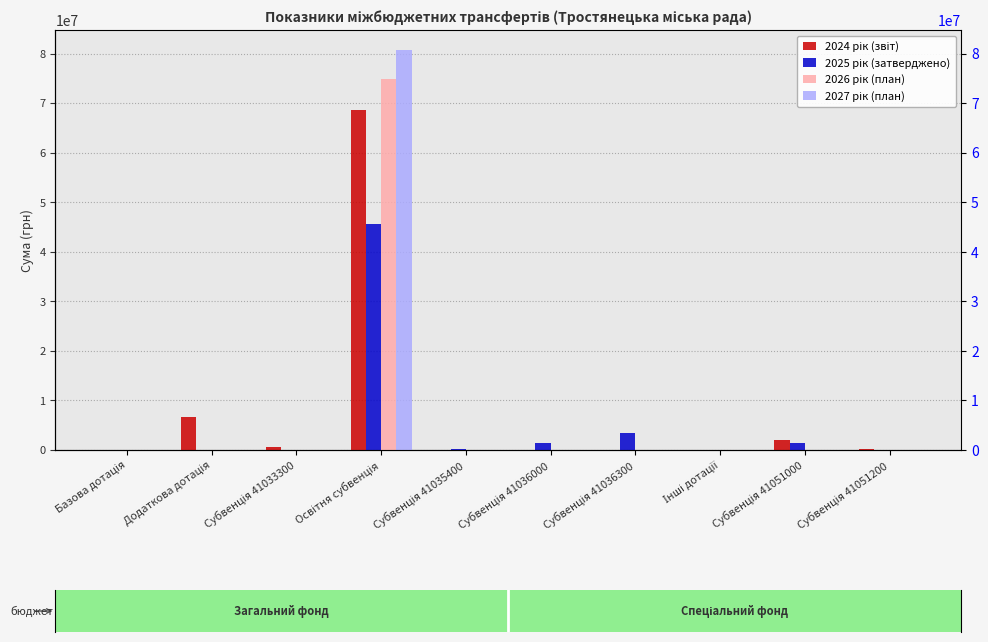

How many bars are there in total?

40